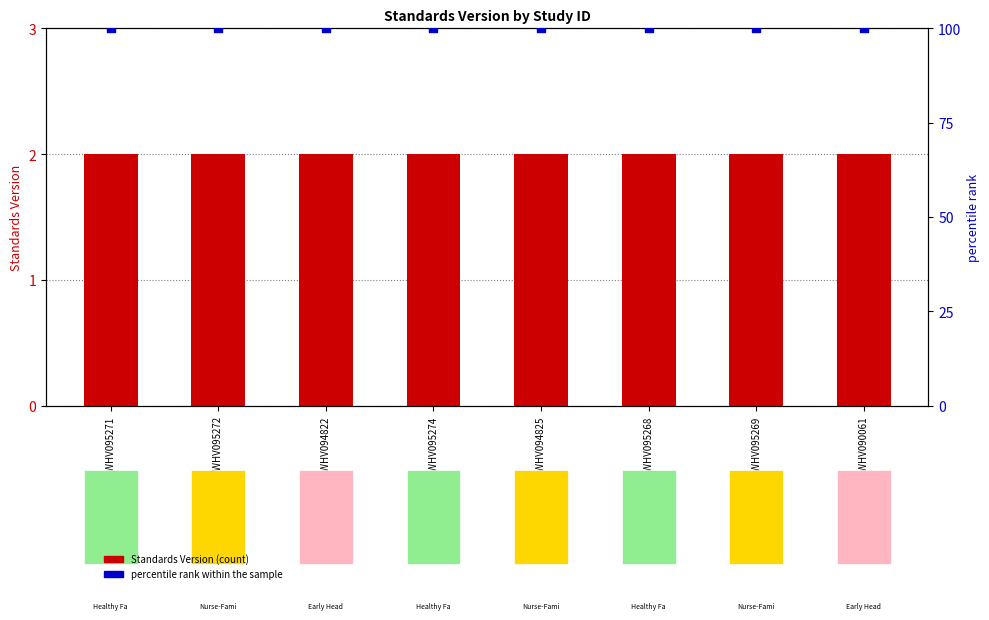

At which category is the sum across all series the highest?

WWHV095271